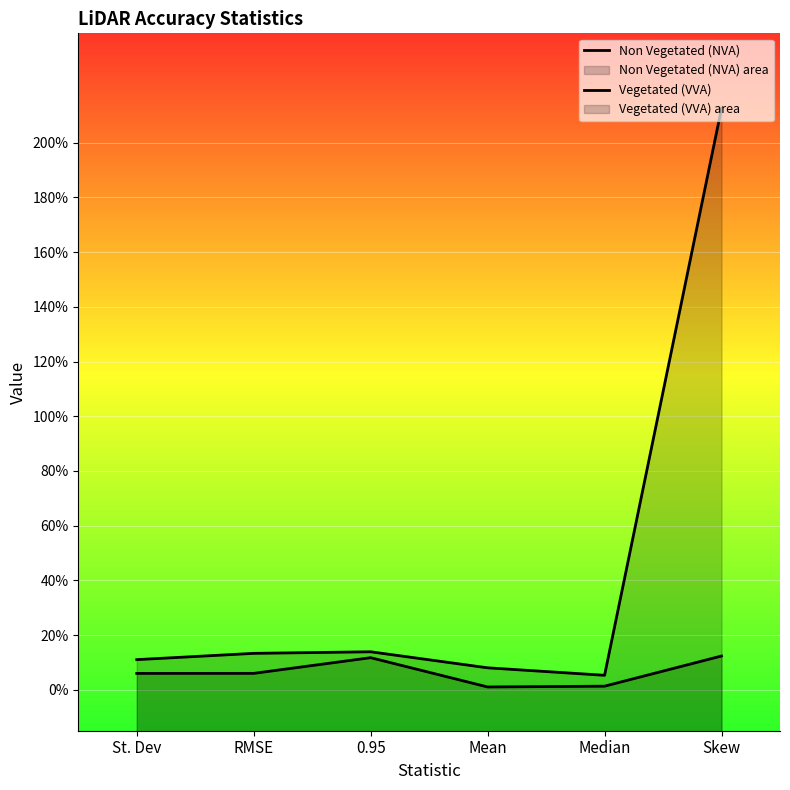

What is the total value across all series at Skew?

2.2